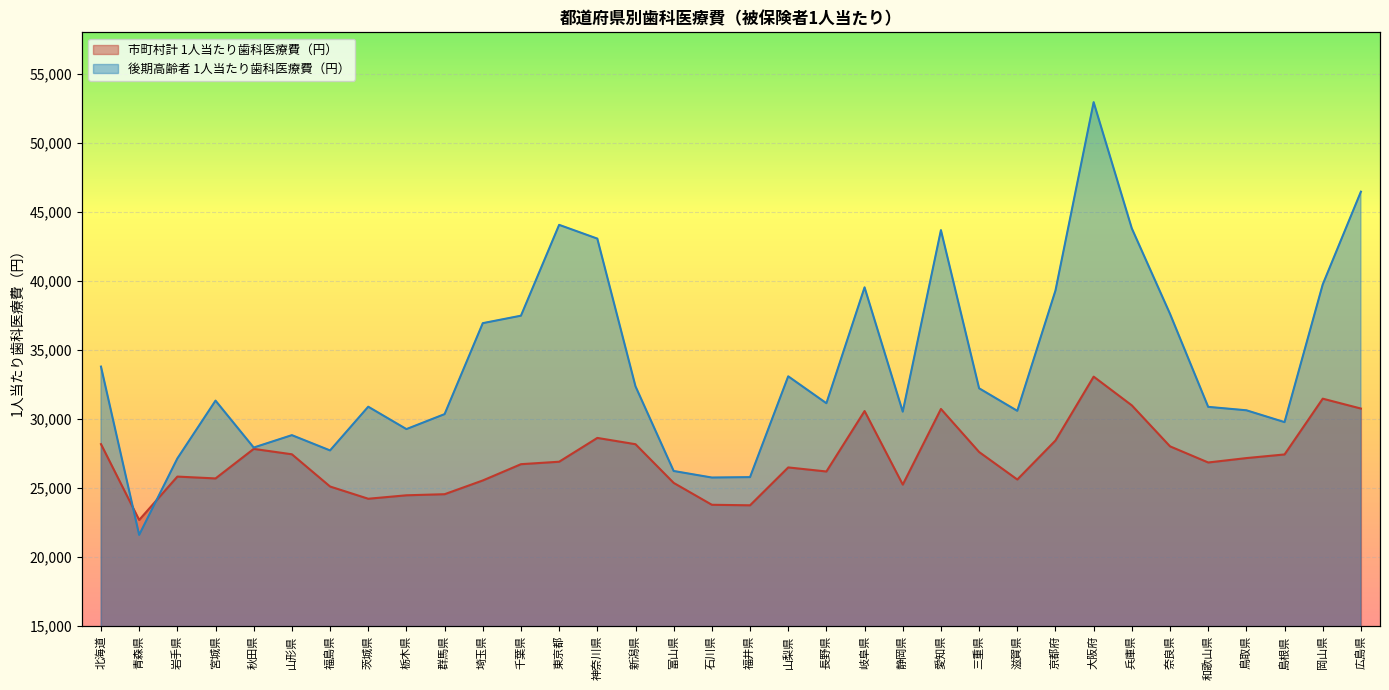

How many times do 市町村計 1人当たり歯科医療費（円） and 後期高齢者 1人当たり歯科医療費（円） cross each other?

2